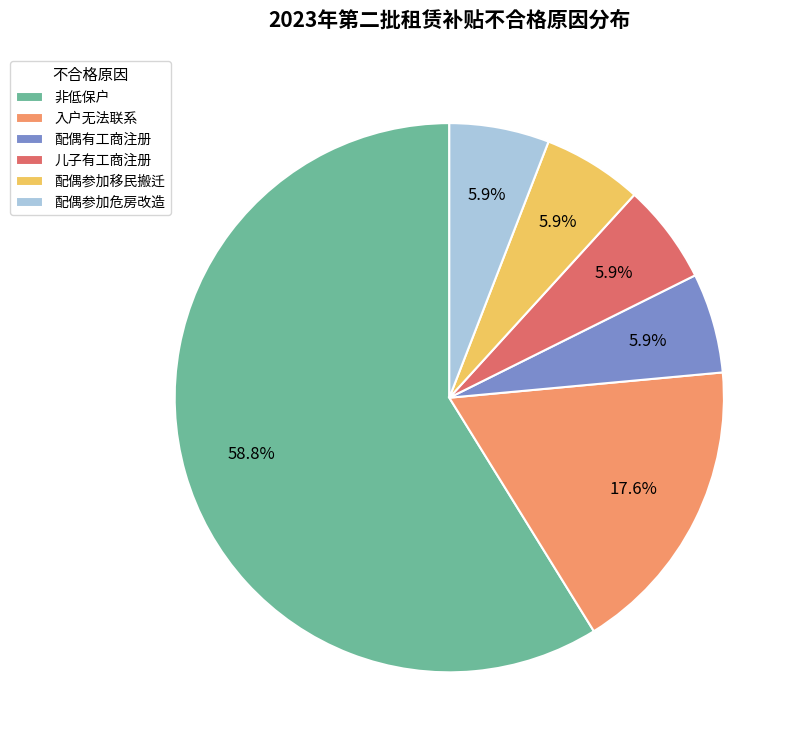

How many segments does this pie chart have?

6